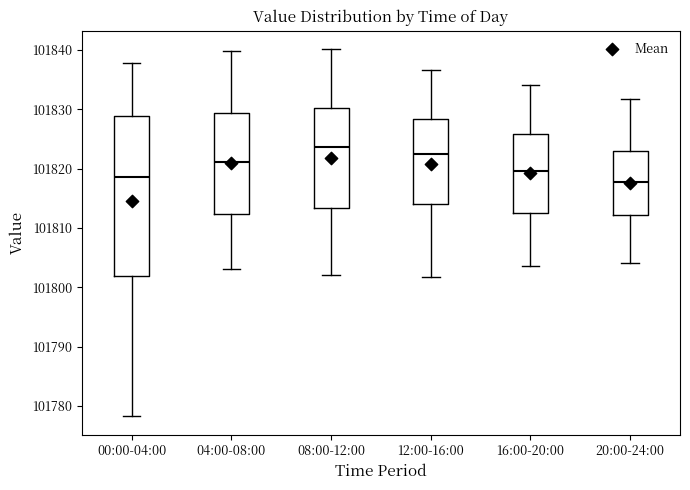

Comparing the boxes themselves (not the whiskers), which one is the tallest?

00:00-04:00